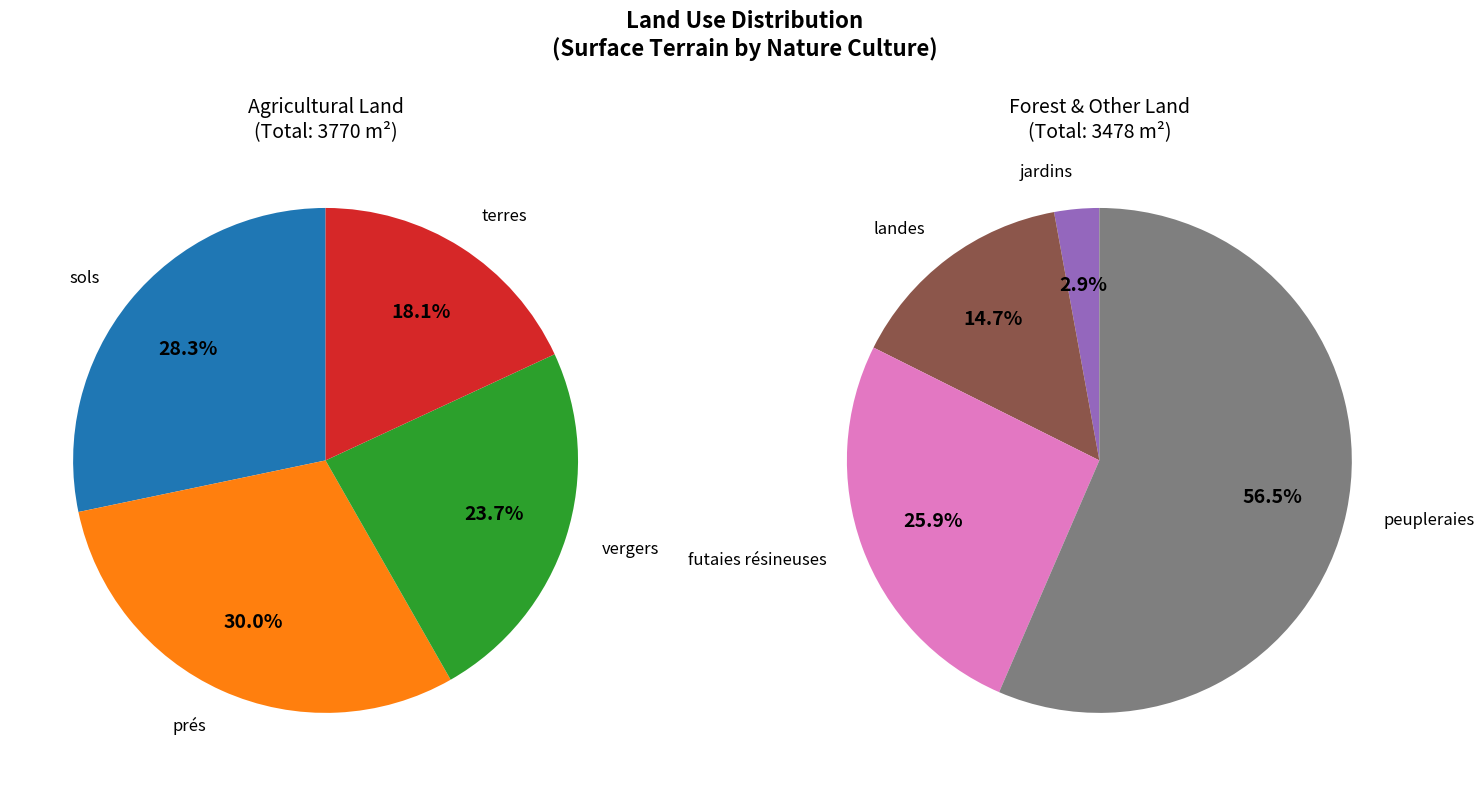

What is the change in value from landes to peupleraies?

+1452